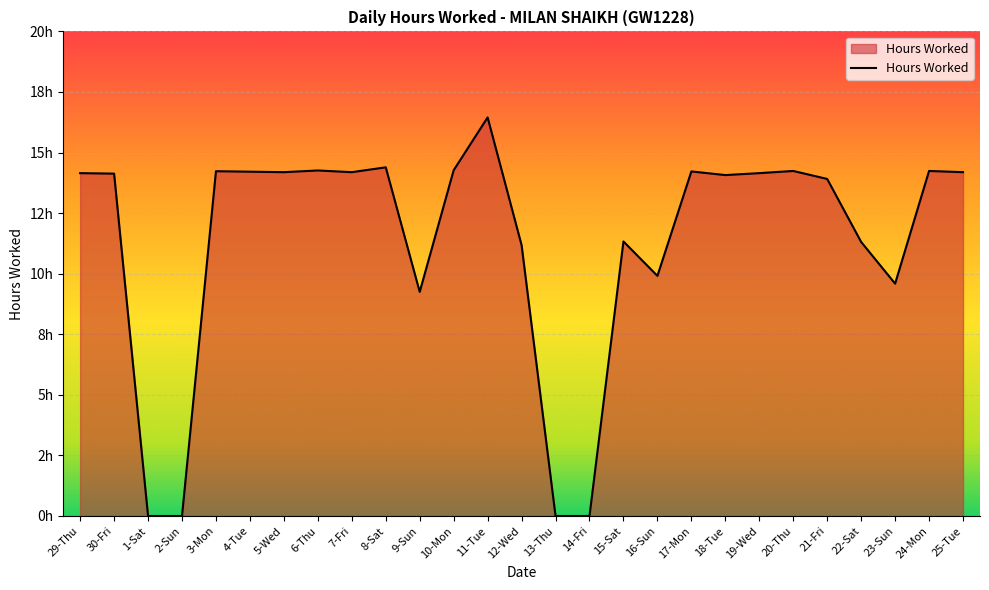

Is this an area chart (filled region under the line)?

Yes